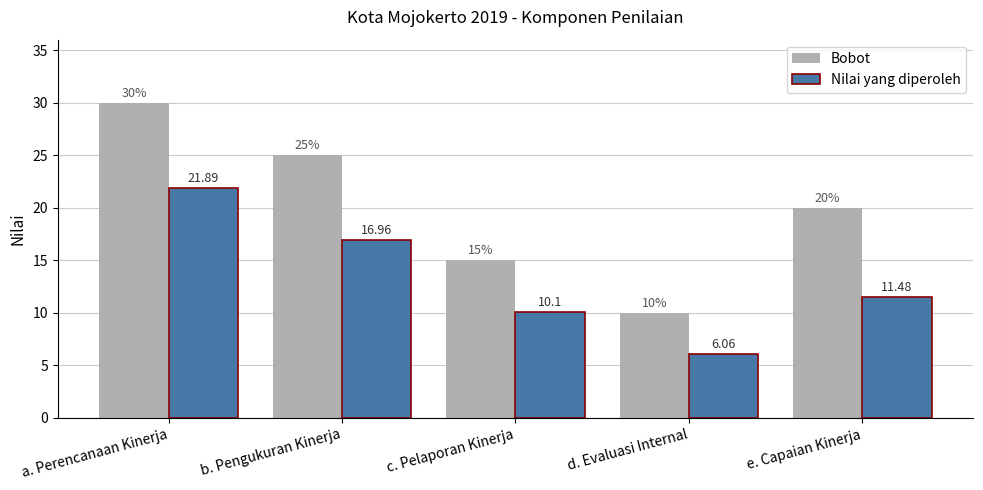

The value of Nilai yang diperoleh at c. Pelaporan Kinerja is 10.1. True or false?

True